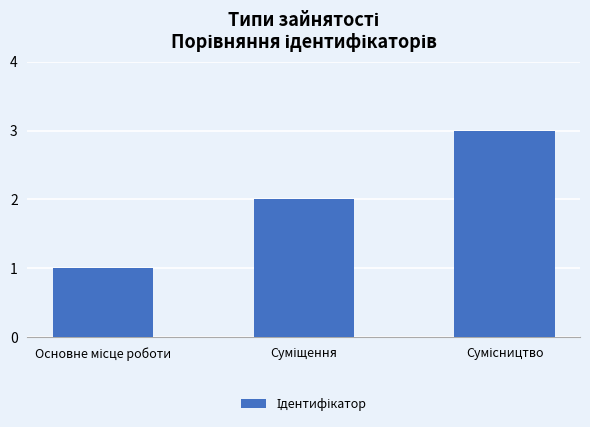

What is the maximum value shown in the chart?

3